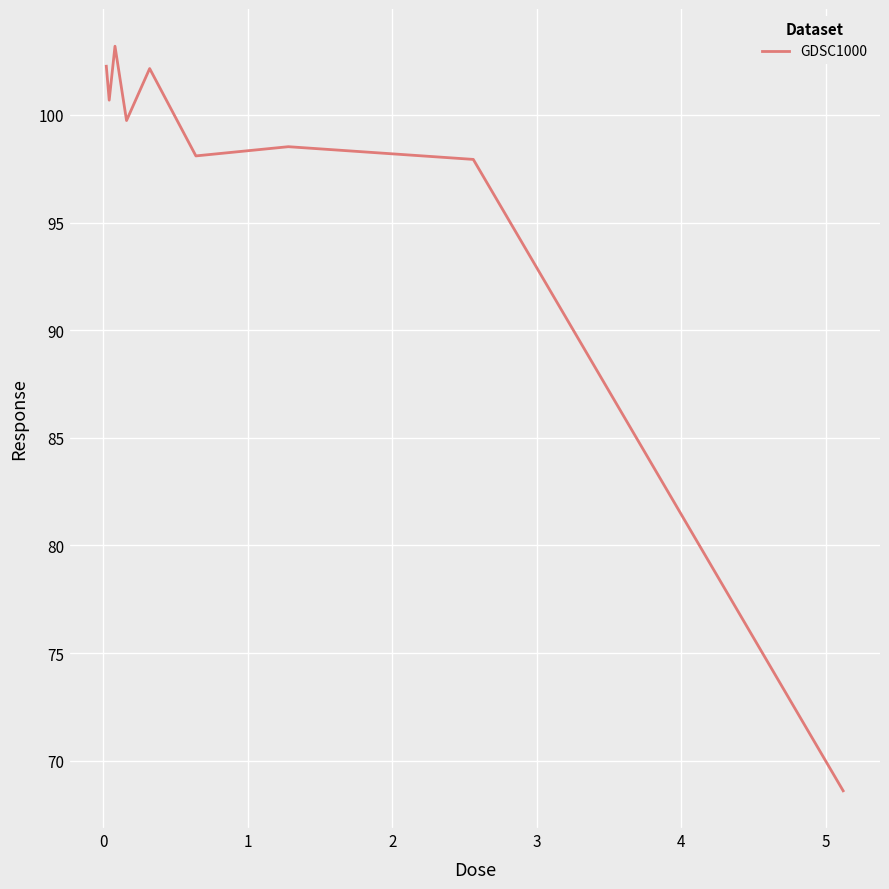

What is the maximum value shown in the chart?

103.2